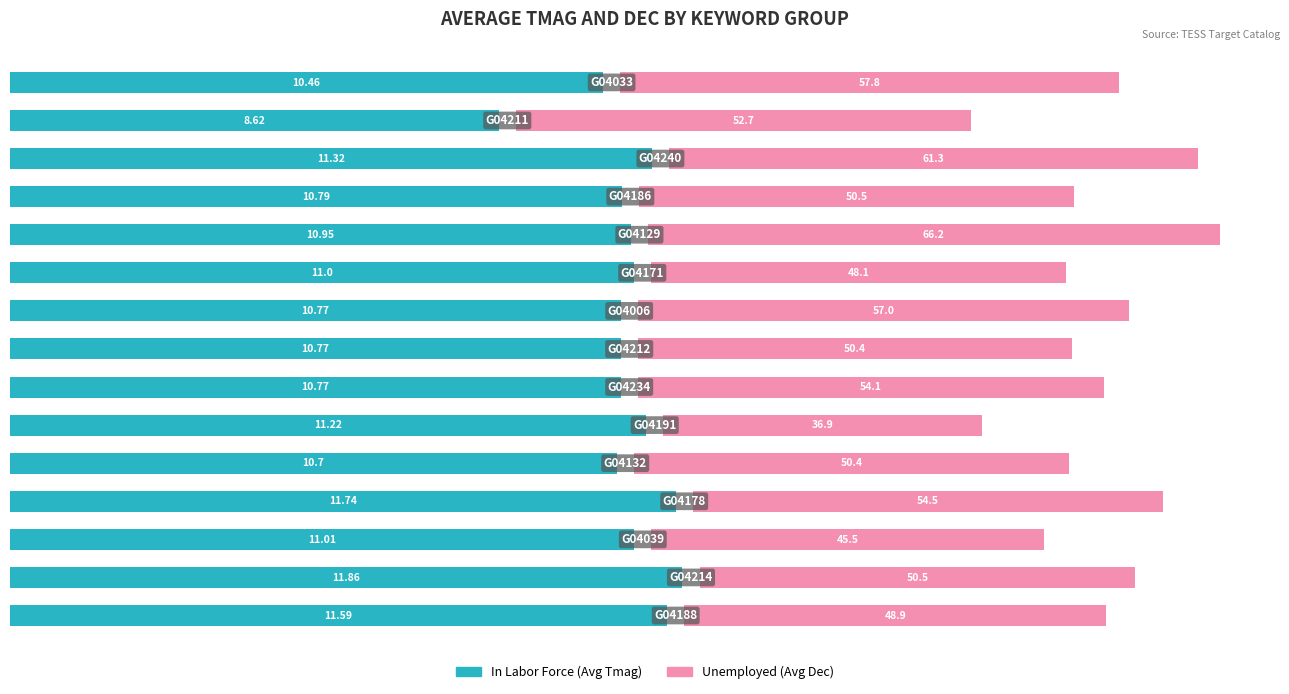

At how many categories does at least one series exceed 7?

15